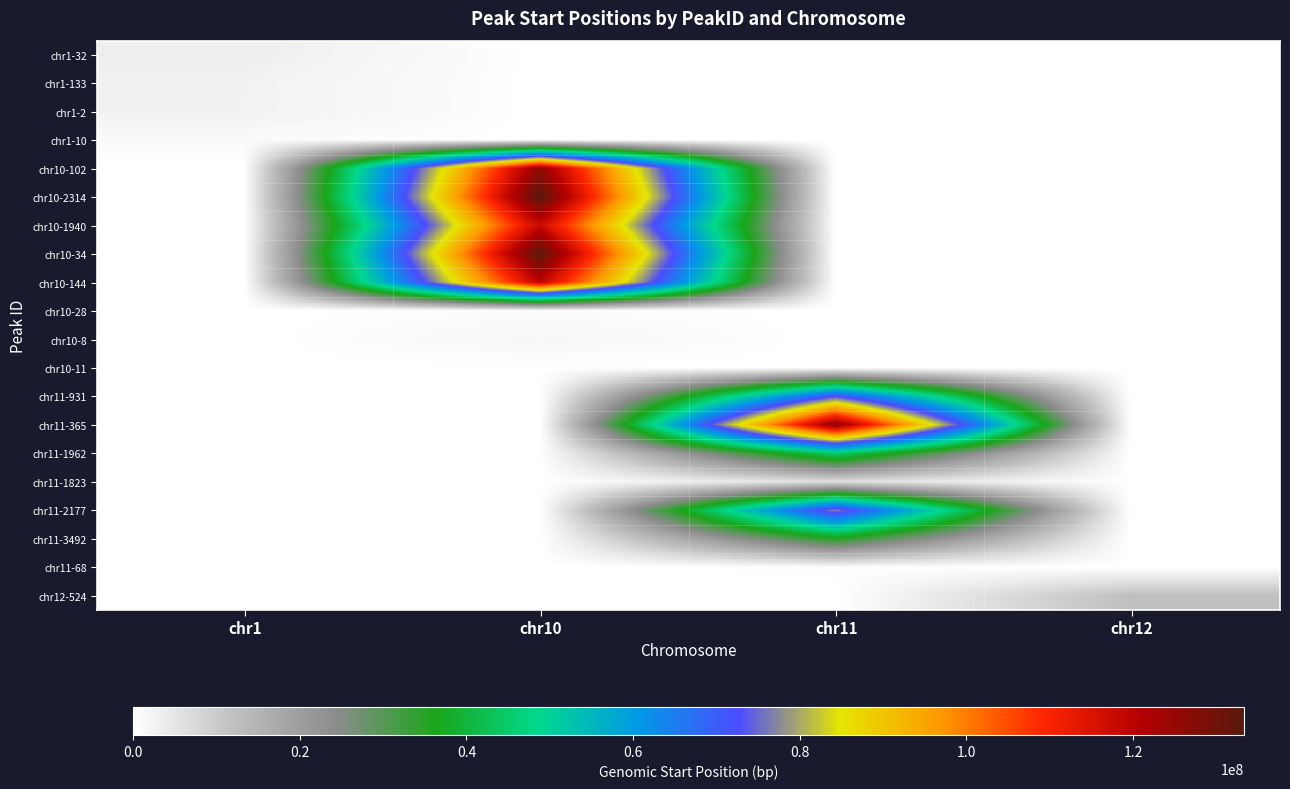

Reading right to left, extract all data points from this chart.

chr1-32: chr12=0	chr11=0	chr10=0	chr1=3310667
chr1-133: chr12=0	chr11=0	chr10=0	chr1=2646144
chr1-2: chr12=0	chr11=0	chr10=0	chr1=2608560
chr1-10: chr12=0	chr11=0	chr10=0	chr1=969275
chr10-102: chr12=0	chr11=0	chr10=125905371	chr1=0
chr10-2314: chr12=0	chr11=0	chr10=133311101	chr1=0
chr10-1940: chr12=0	chr11=0	chr10=117830115	chr1=0
chr10-34: chr12=0	chr11=0	chr10=133208848	chr1=0
chr10-144: chr12=0	chr11=0	chr10=119284959	chr1=0
chr10-28: chr12=0	chr11=0	chr10=655768	chr1=0
chr10-8: chr12=0	chr11=0	chr10=1602721	chr1=0
chr10-11: chr12=0	chr11=0	chr10=136743	chr1=0
chr11-931: chr12=0	chr11=72731903	chr10=0	chr1=0
chr11-365: chr12=0	chr11=126437745	chr10=0	chr1=0
chr11-1962: chr12=0	chr11=45223768	chr10=0	chr1=0
chr11-1823: chr12=0	chr11=6230533	chr10=0	chr1=0
chr11-2177: chr12=0	chr11=76866390	chr10=0	chr1=0
chr11-3492: chr12=0	chr11=35394758	chr10=0	chr1=0
chr11-68: chr12=0	chr11=434978	chr10=0	chr1=0
chr12-524: chr12=12150232	chr11=0	chr10=0	chr1=0